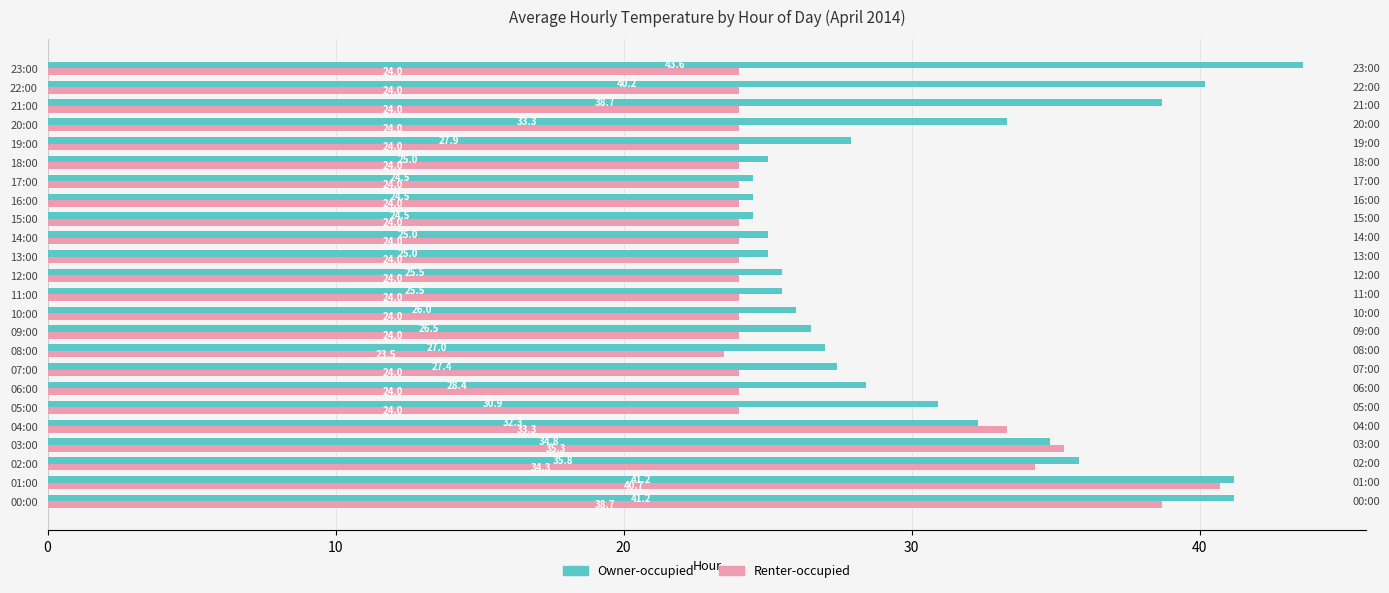

At 07:00, list the series in order from smallest to largest.

Renter-occupied, Owner-occupied